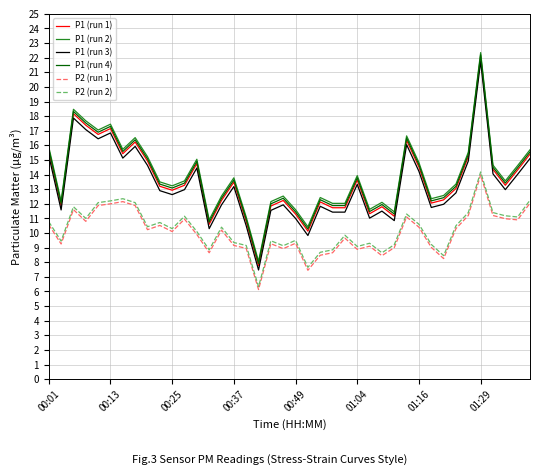

How many lines are shown in the chart?

6